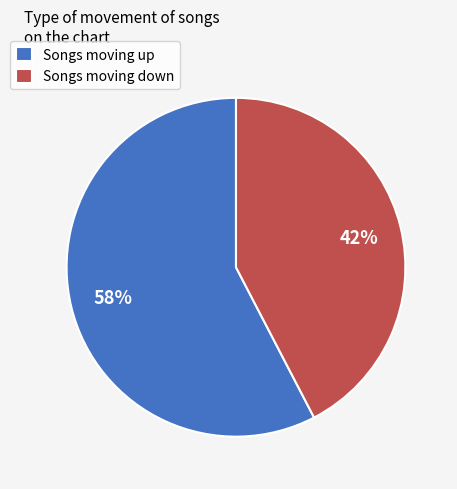

What is the ratio of the value at Songs moving down to the value at Songs moving up?

0.7